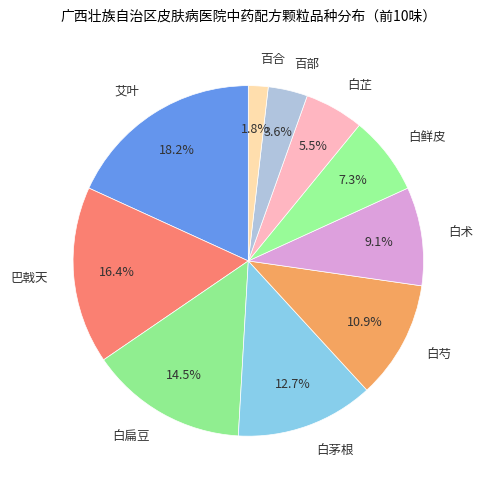

What is the largest slice in the pie chart?

艾叶